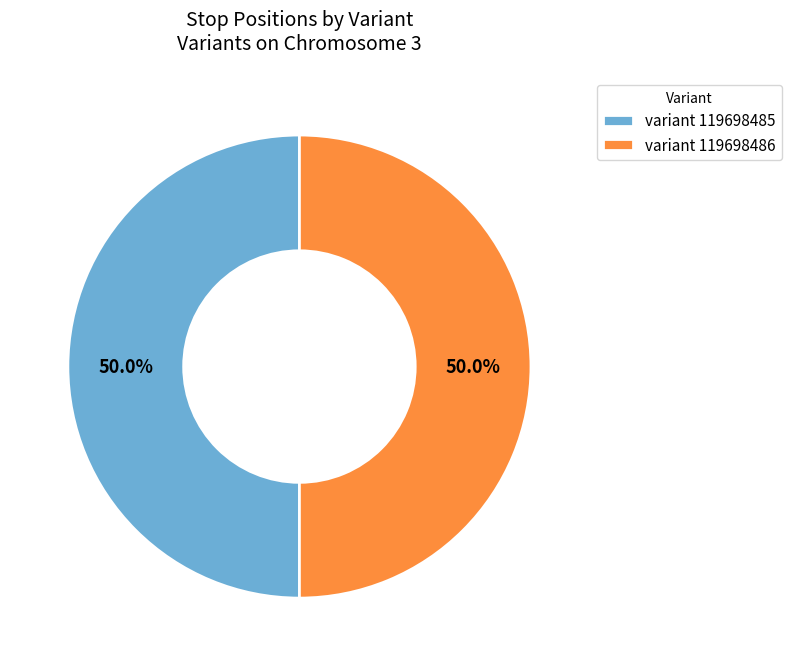

Approximately how many times larger is the value at variant 119698486 compared to variant 119698485?

1.0